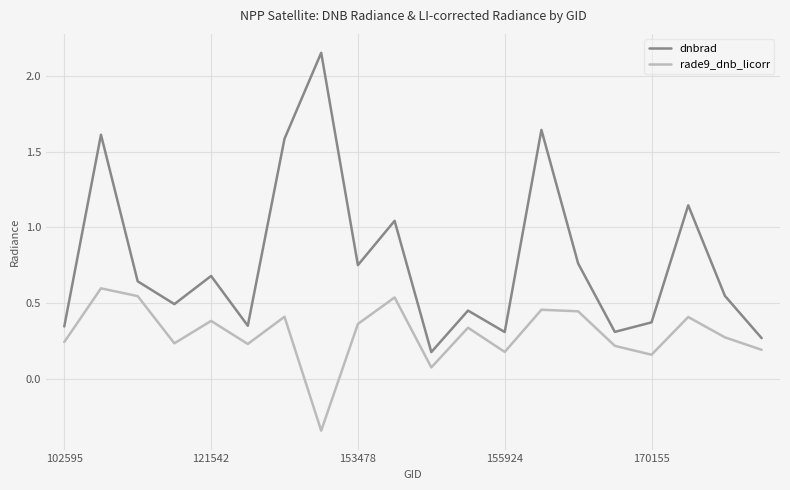

True or false: rade9_dnb_licorr and dnbrad cross at least once.

False